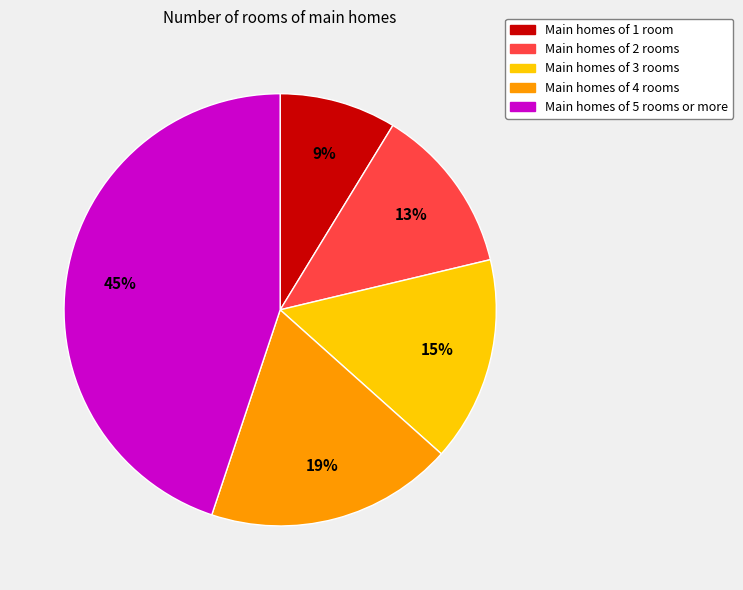

To the nearest percent, what is the average slice percentage?

20%